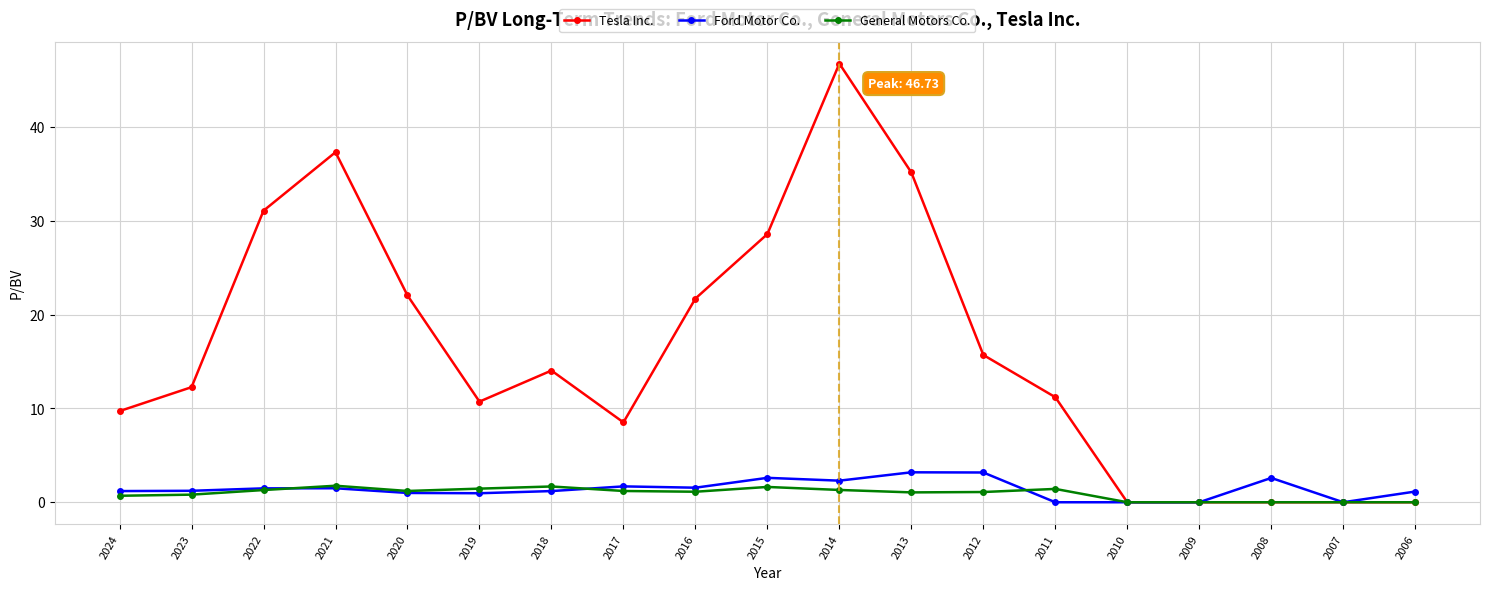

Between 2022 and 2014, which series saw the biggest shift?

Tesla Inc.